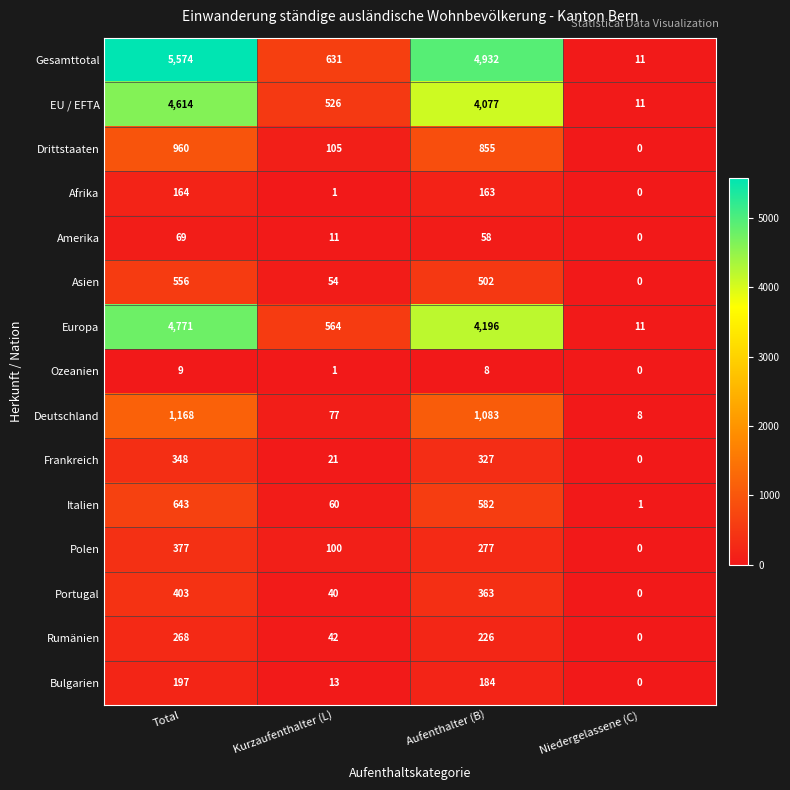

Where does the Portugal series first go above 363?

Total